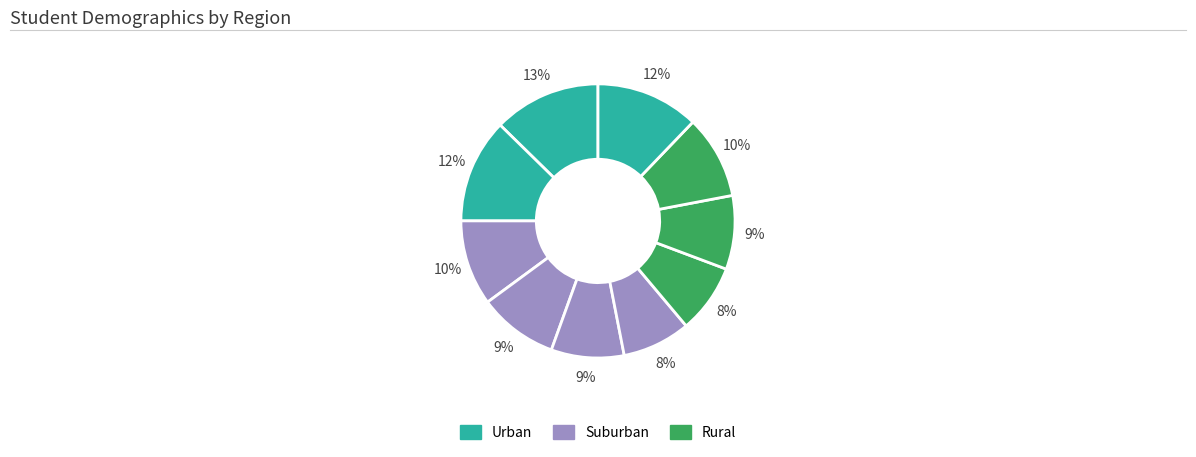

How many slices are in this pie chart?

10